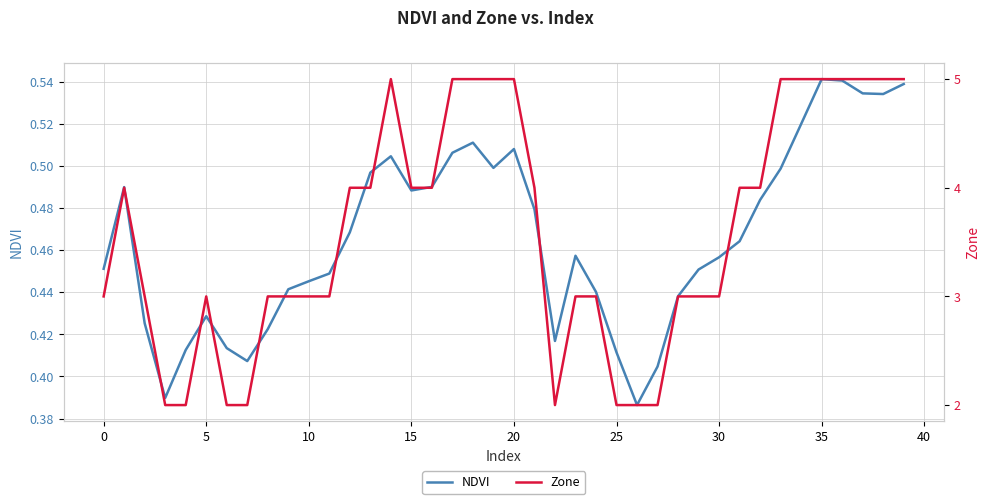

Rank the series by their average value, from lowest to highest.

NDVI, Zone